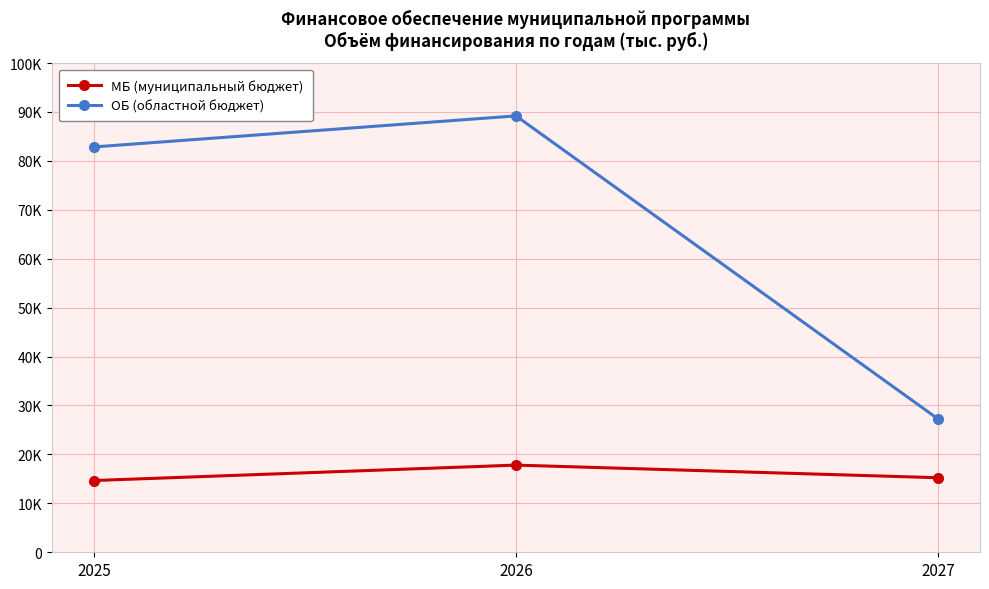

Is this an area chart (filled region under the line)?

No